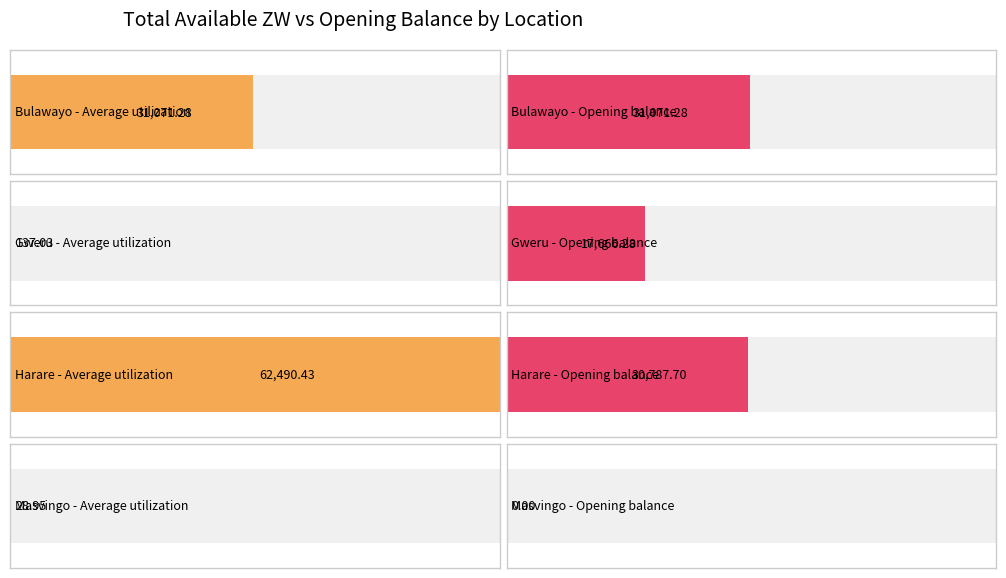

Is the value of Opening balance at Harare greater than the value of Average utilization at Kwekwe?

Yes